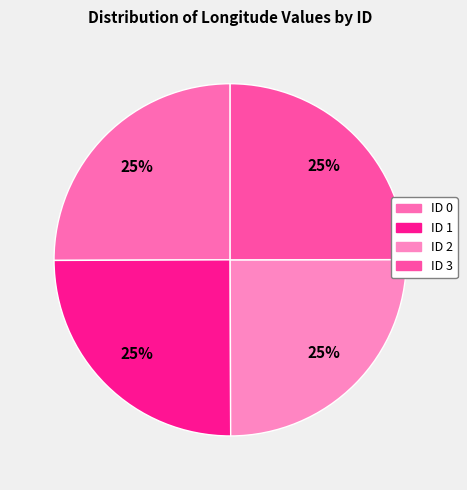

To the nearest percent, what is the combined percentage of ID 3 and ID 0?

50%